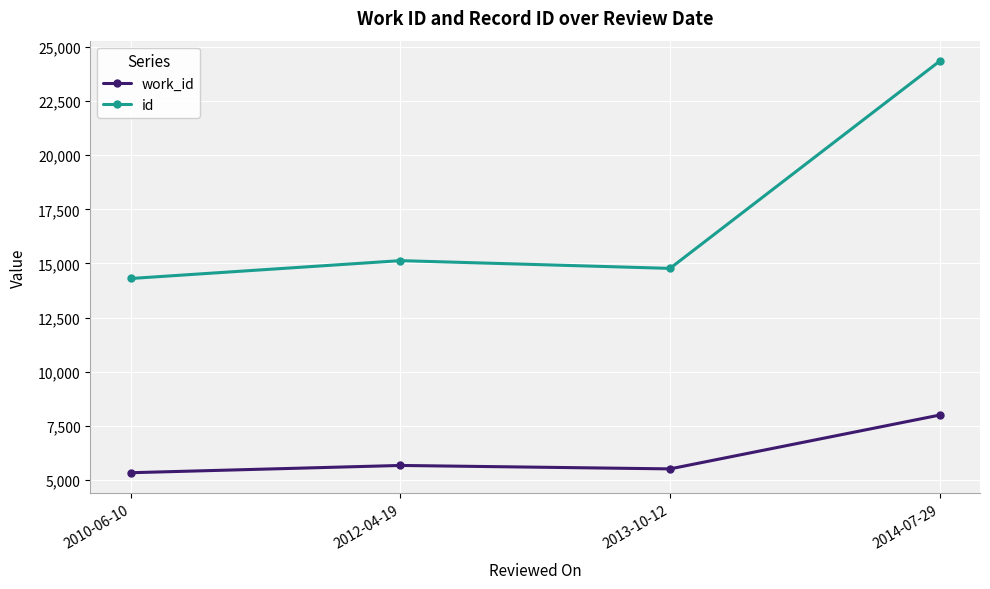

What is the difference between the highest and lowest values at 2012-04-19?

9464